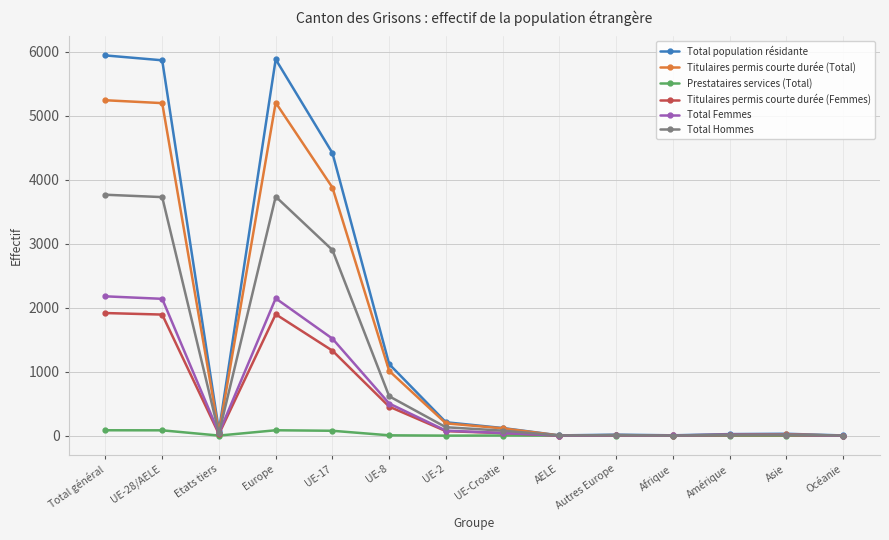

Count the number of data series in this chart.

6